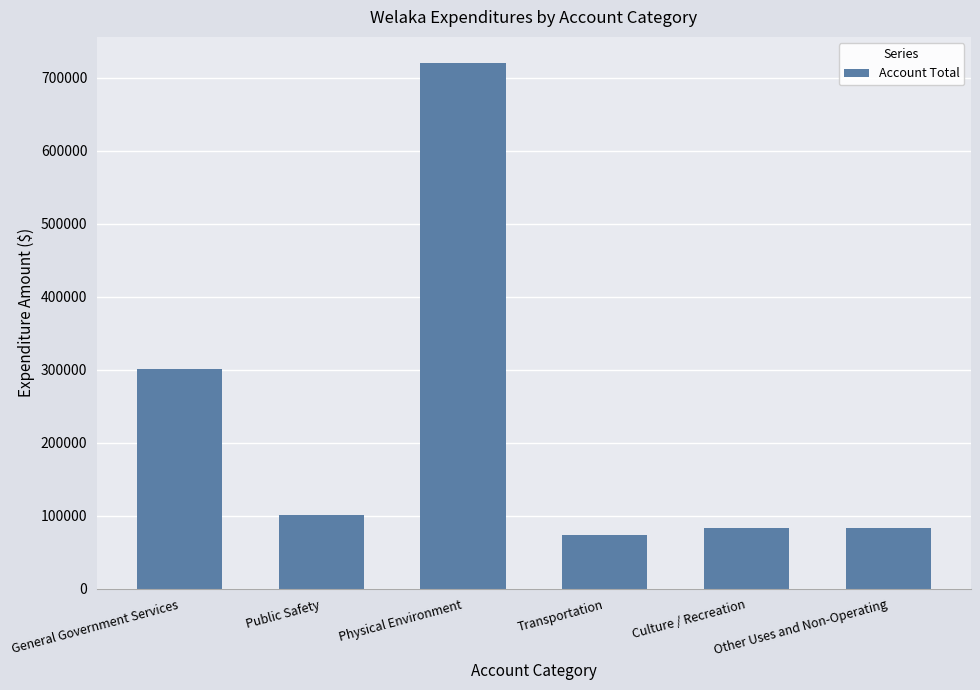

What is the label of the 1st bar from the left?

General Government Services